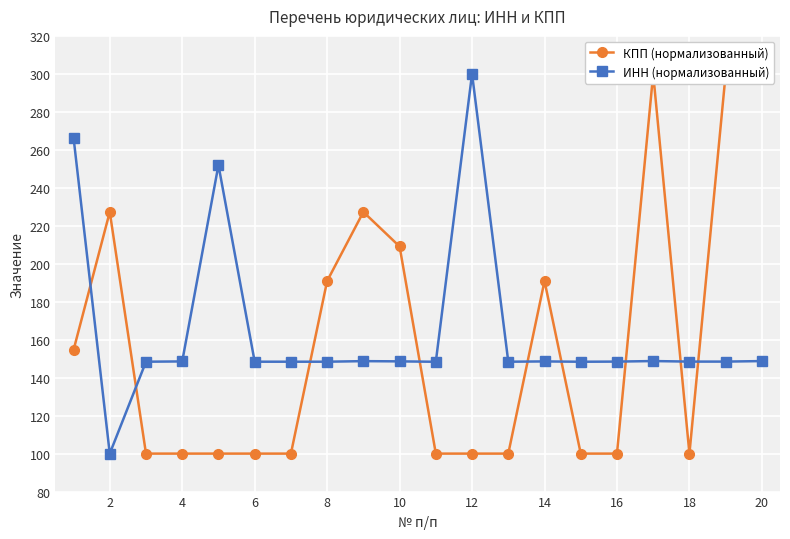

In ИНН (нормализованный), how many points are higher than both neighbors (excluding endpoints)?

5